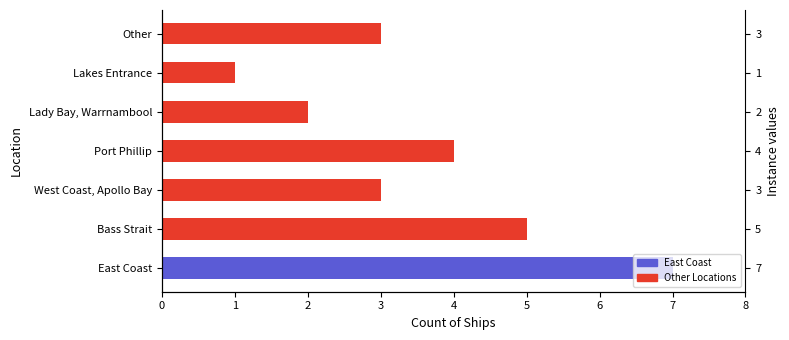

List the labels in order of value, smallest first.

Lakes Entrance, Lady Bay, Warrnambool, West Coast, Apollo Bay, Other, Port Phillip, Bass Strait, East Coast